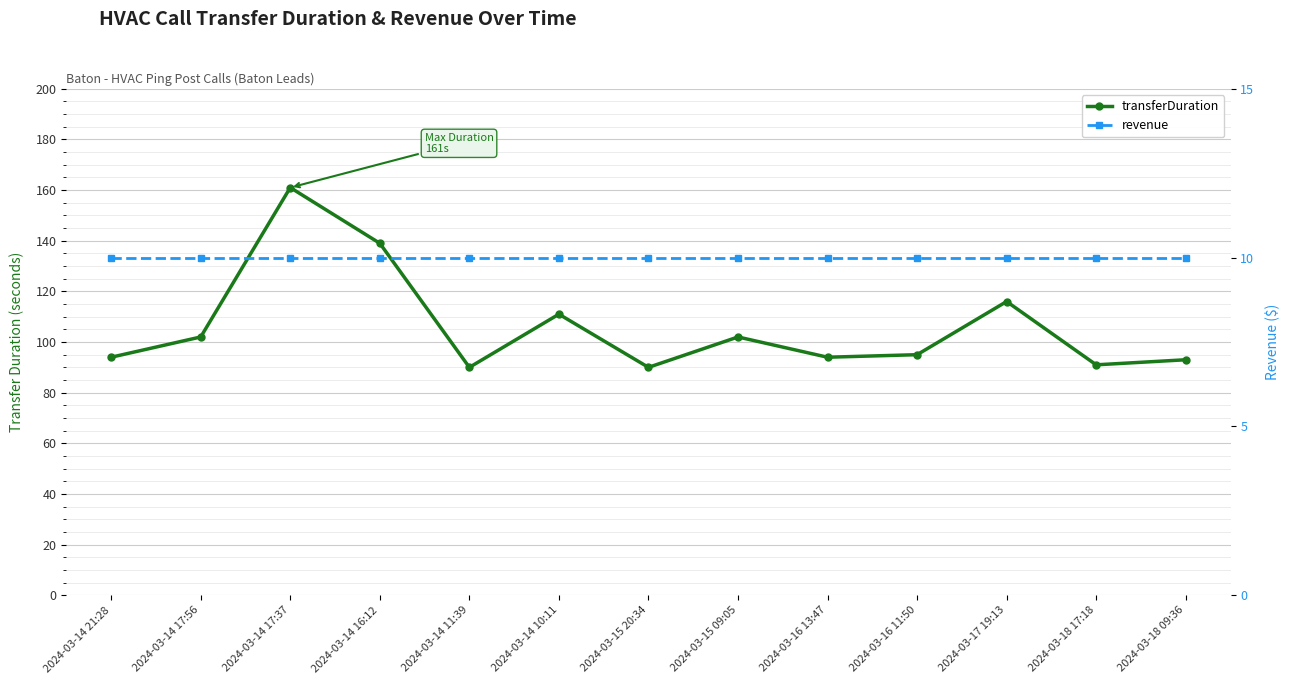

At which category does transferDuration reach its first local valley?

2024-03-14 11:39